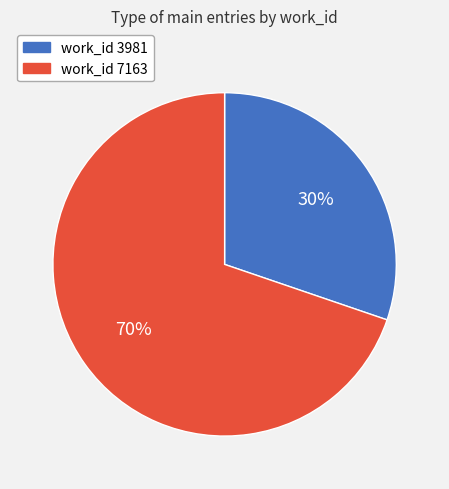

To the nearest percent, what is the difference between the largest and smallest slice percentages?

40%